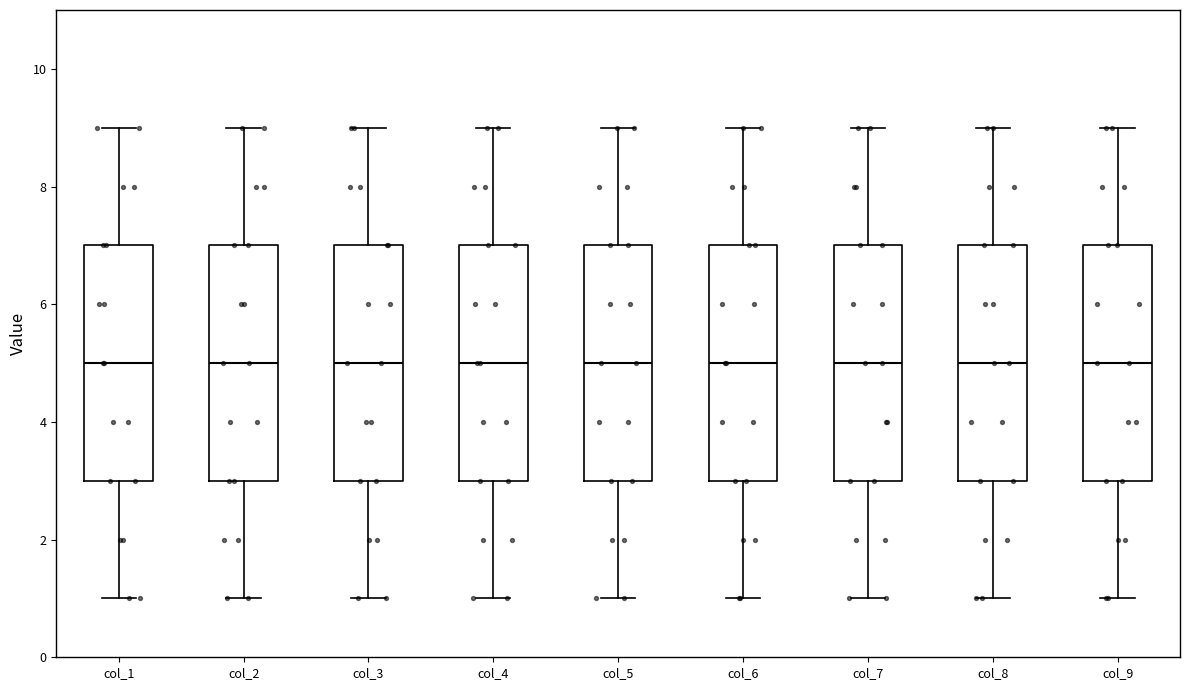

Where does the upper whisker of the box for col_1 end on the y-axis? The values are not printed on the chart, so give them approximately, as read against the axis.

9